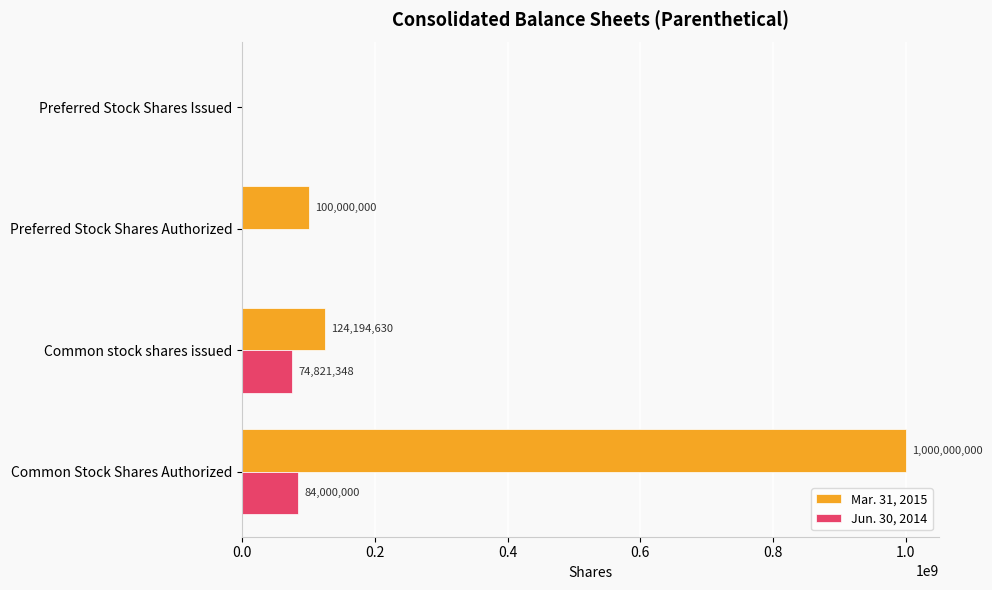

Is it true that Mar. 31, 2015 equals 52292620 at Common stock shares issued?

False